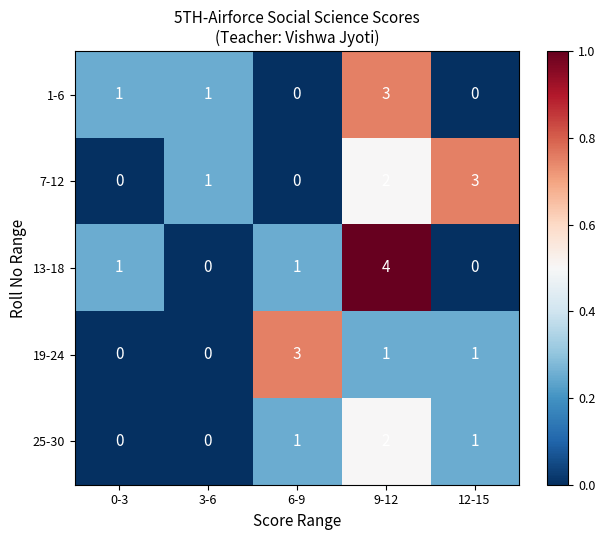

Reading left to right, extract all data points from this chart.

1-6: 1	1	0	3	0
7-12: 0	1	0	2	3
13-18: 1	0	1	4	0
19-24: 0	0	3	1	1
25-30: 0	0	1	2	1